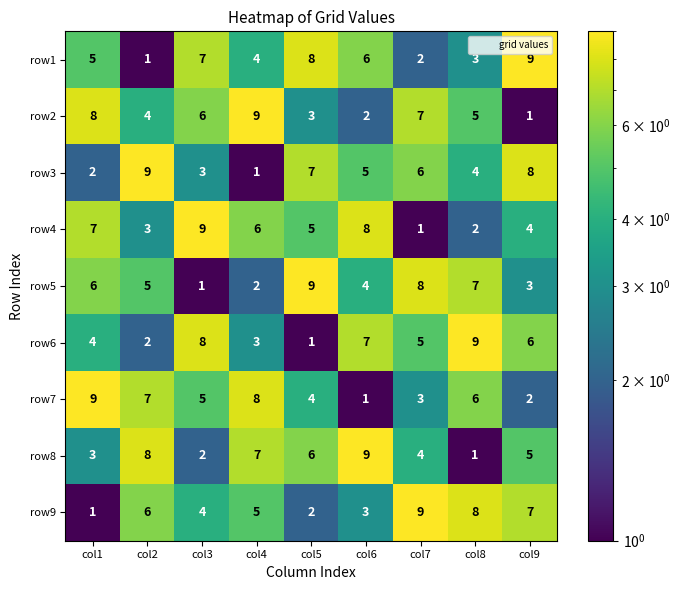

At how many categories does at least one series exceed 6?

9